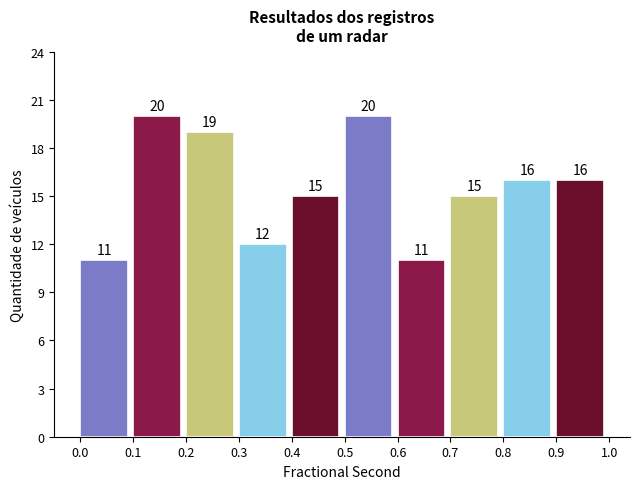

Reading left to right, transcribe this chart: for each bar, give the range it covers on the x-axis and its height.

0.0 to 0.1: 11
0.1 to 0.2: 20
0.2 to 0.3: 19
0.3 to 0.4: 12
0.4 to 0.5: 15
0.5 to 0.6: 20
0.6 to 0.7: 11
0.7 to 0.8: 15
0.8 to 0.9: 16
0.9 to 1.0: 16